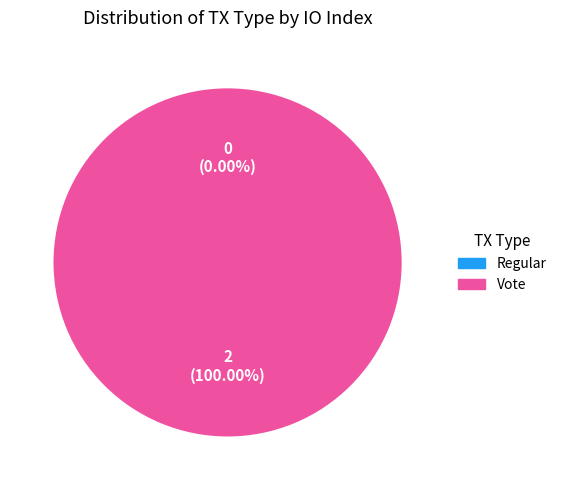

What percentage is the Vote slice, to the nearest percent?

100%